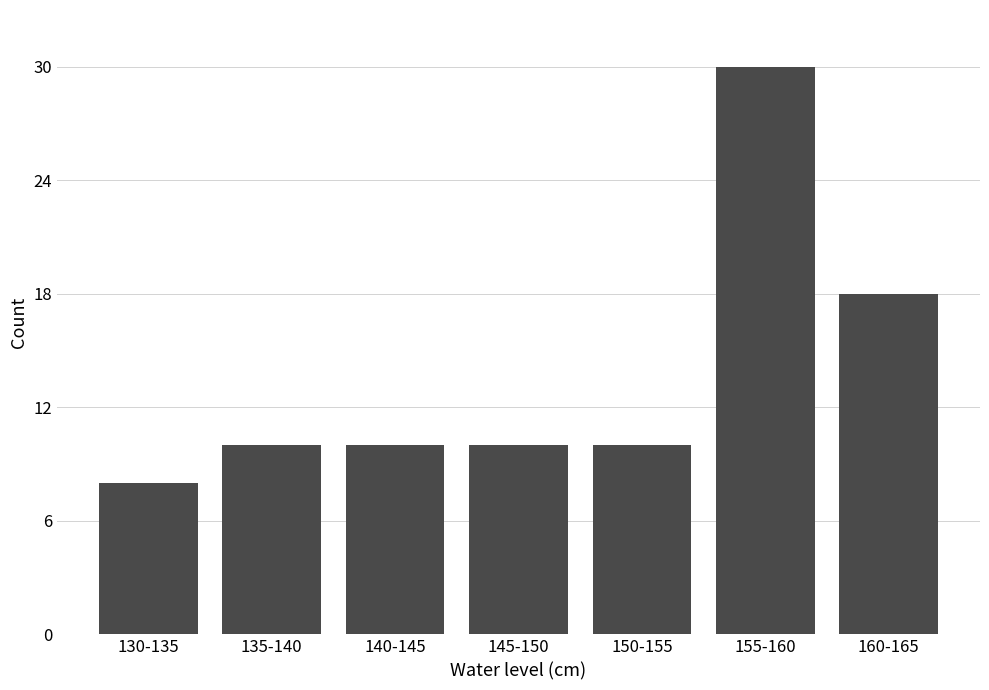

Reading left to right, list all the values displayed in this chart.

8	10	10	10	10	30	18